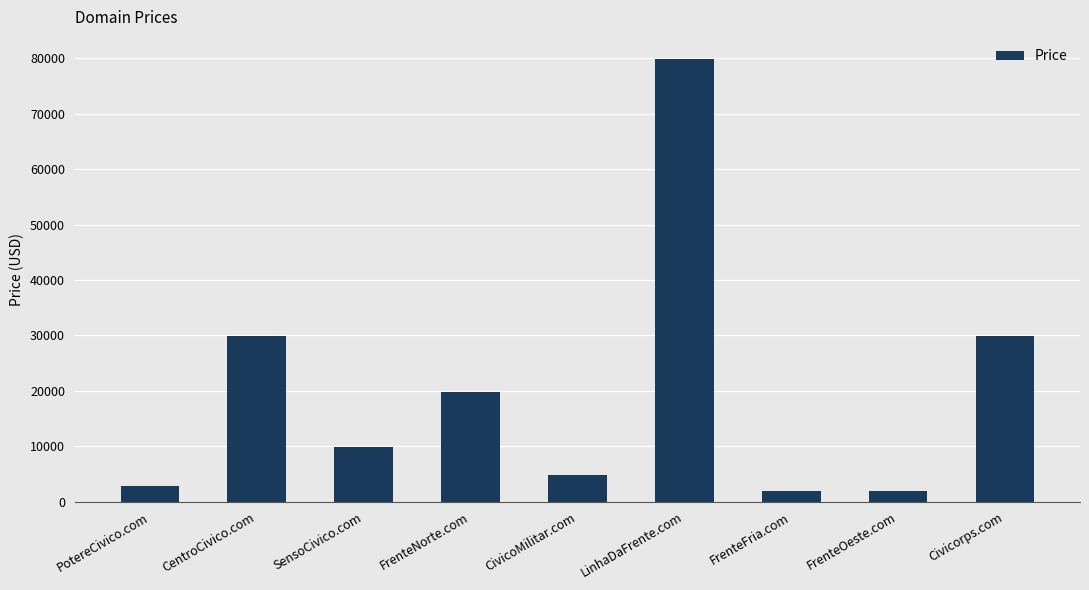

What is the sum of all values?

180992